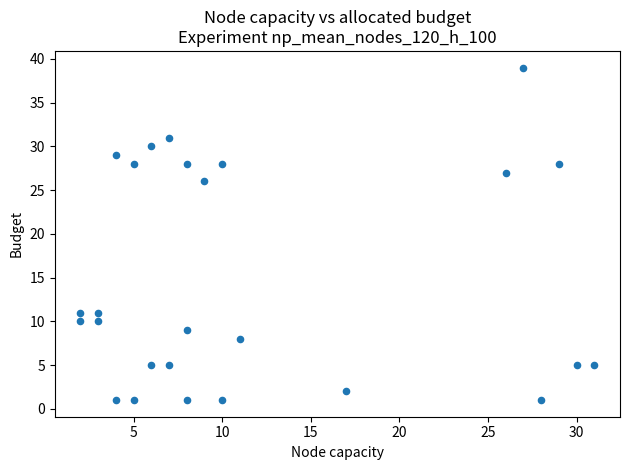

What Y value in the scatter plot is closest to 20?

26